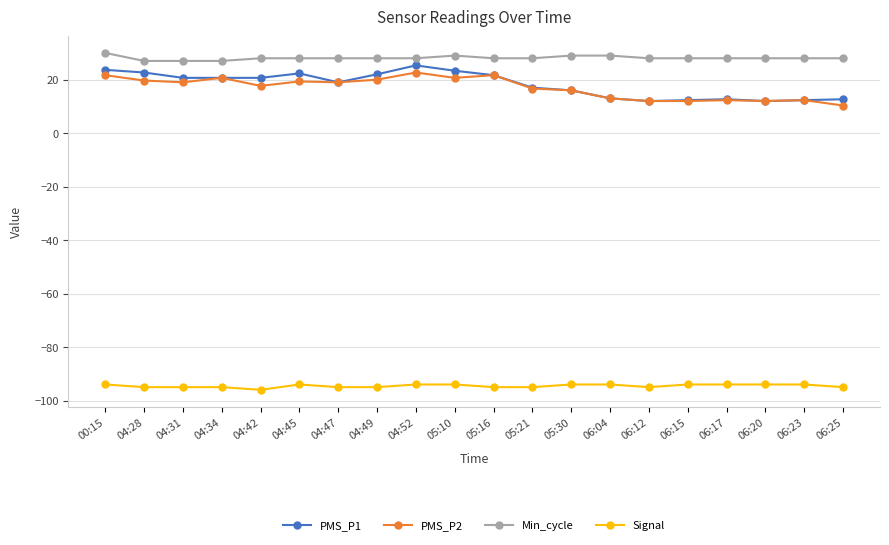

Does the chart display data point markers on the line(s)?

Yes